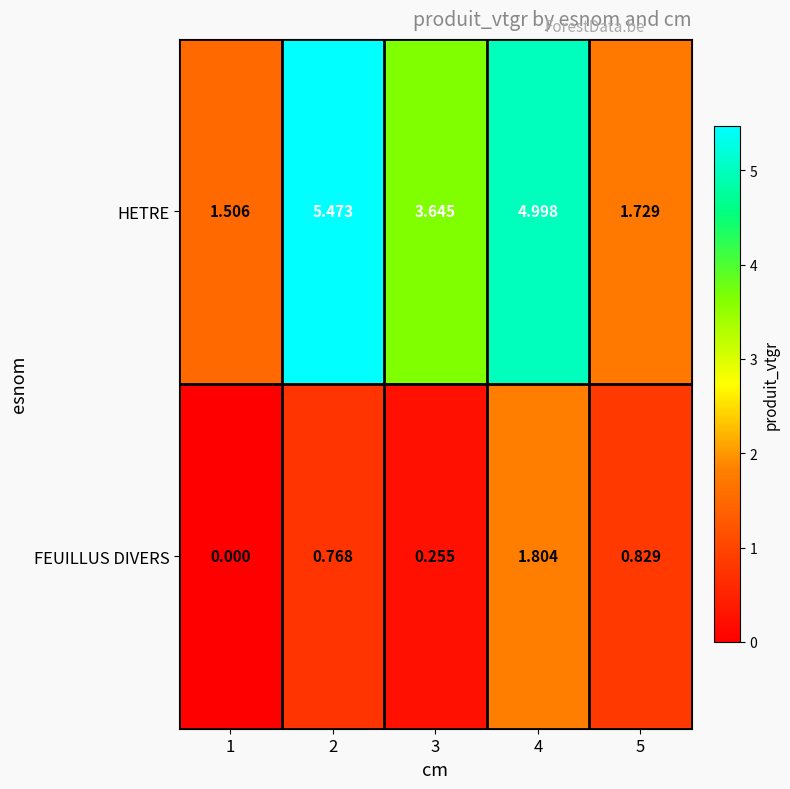

Rank the series by their maximum value, from lowest to highest.

FEUILLUS DIVERS, HETRE